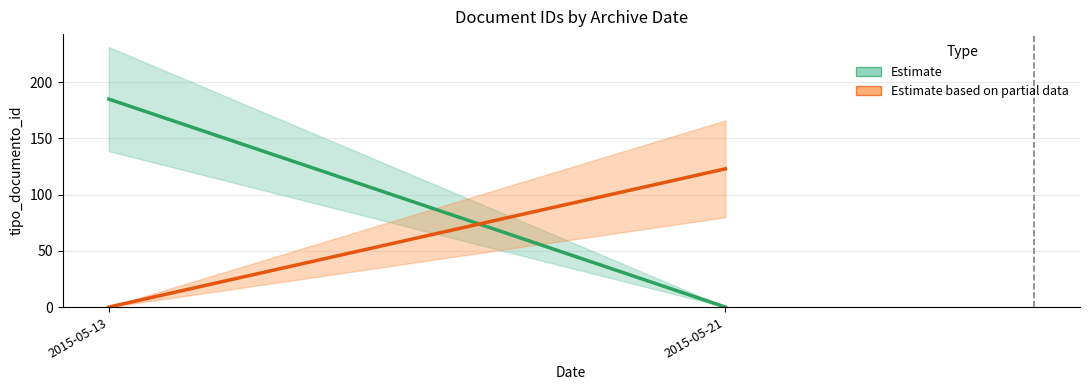

At how many categories does at least one series exceed 114?

2